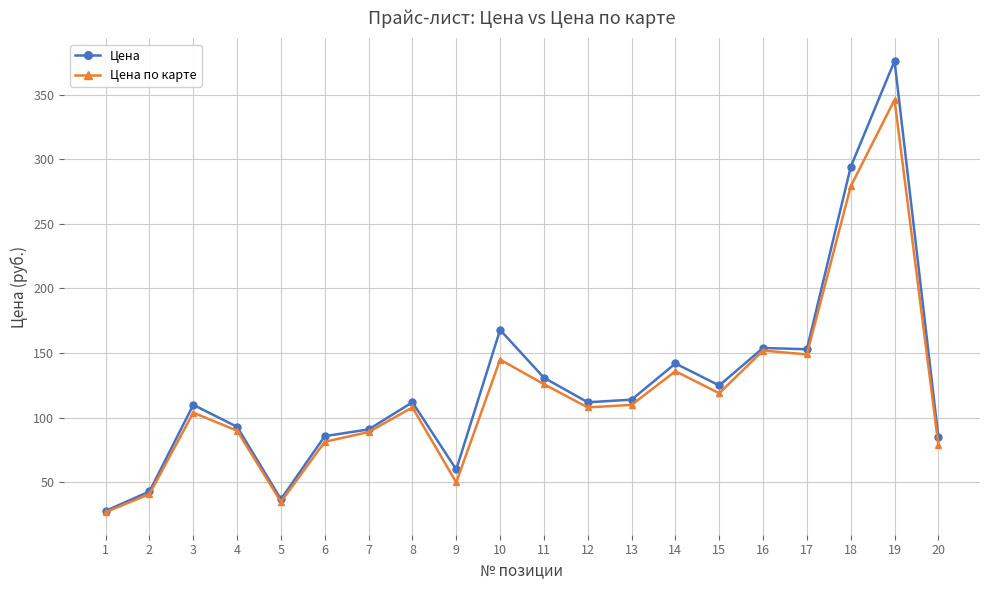

True or false: Цена по карте has more than 0 points higher than both neighbors.

True